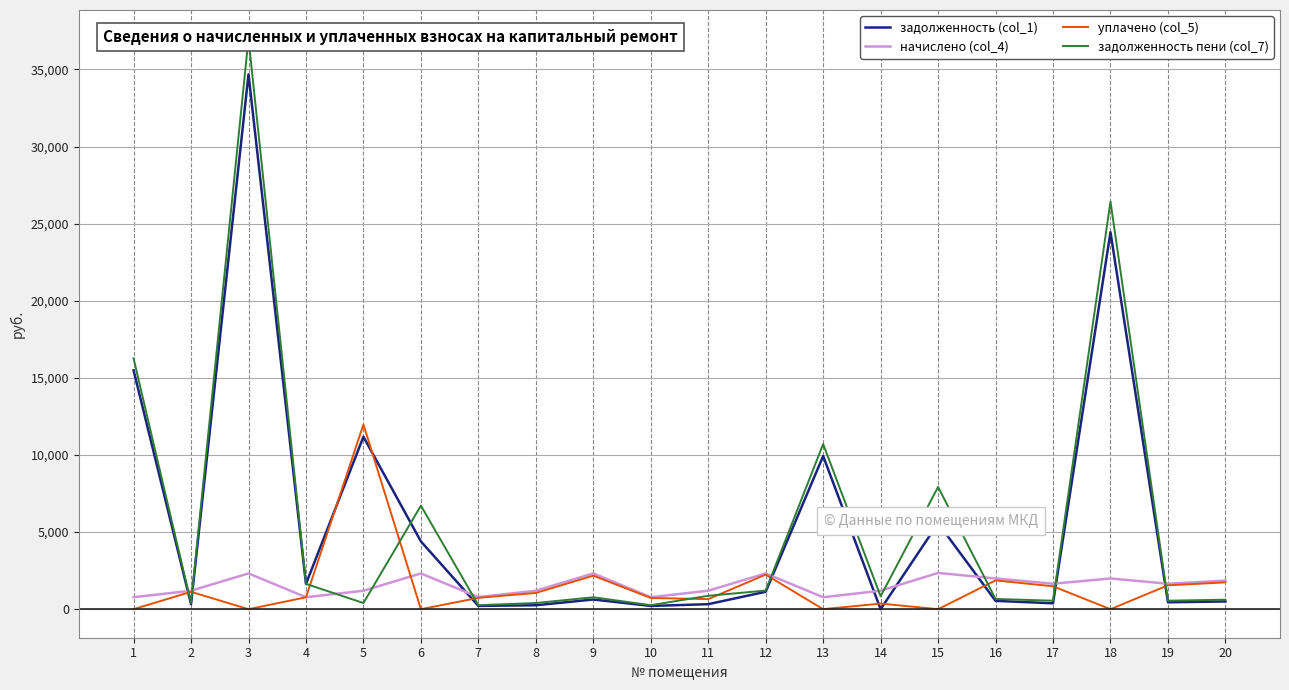

What is the greatest value displayed?

37004.2